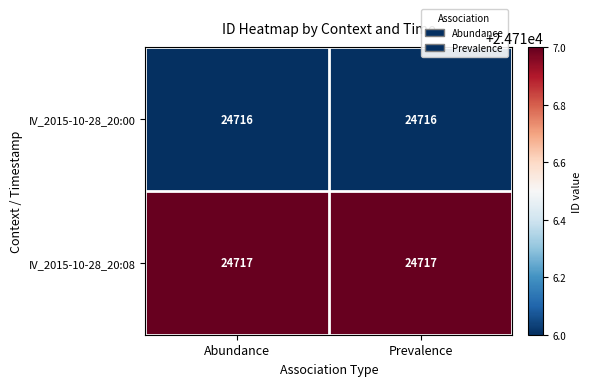

Reading right to left, extract all data points from this chart.

IV_2015-10-28_20:00: 24716	24716
IV_2015-10-28_20:08: 24717	24717